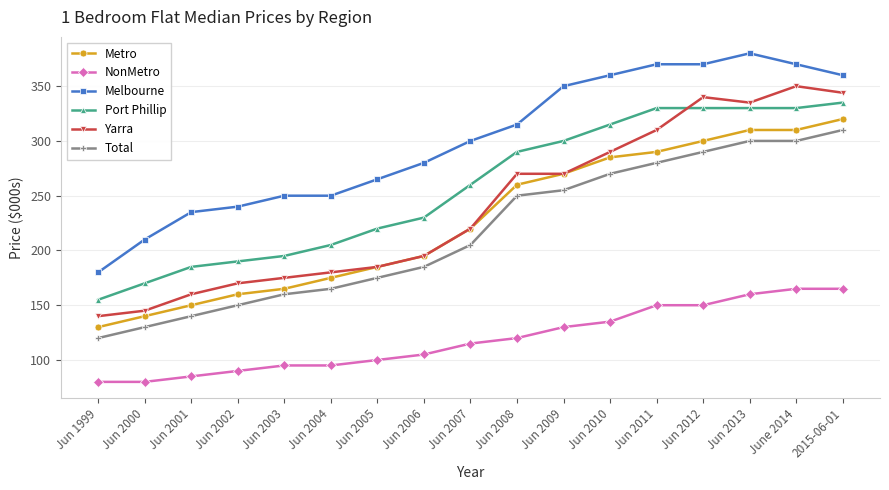

True or false: Metro has a value of 270 at Jun 2009.

True